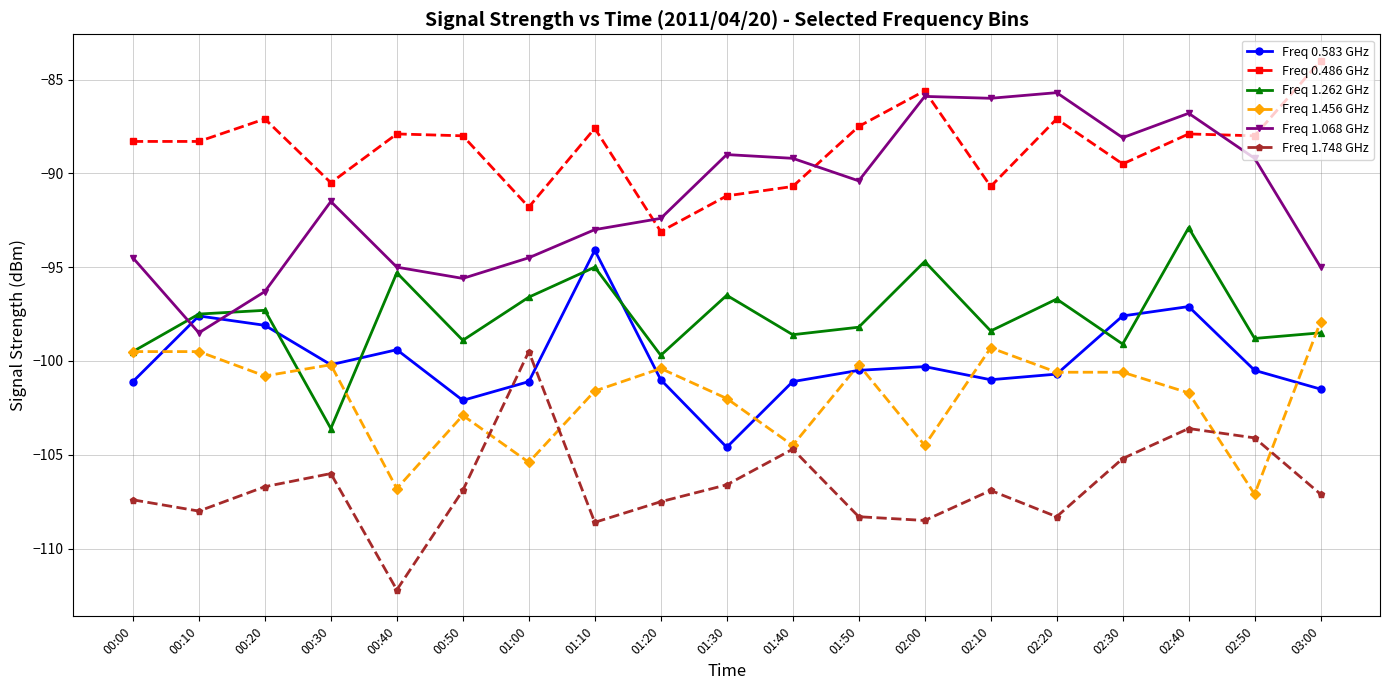

Rank the series at 02:40 from lowest to highest value.

Freq 1.748 GHz, Freq 1.456 GHz, Freq 0.583 GHz, Freq 1.262 GHz, Freq 0.486 GHz, Freq 1.068 GHz